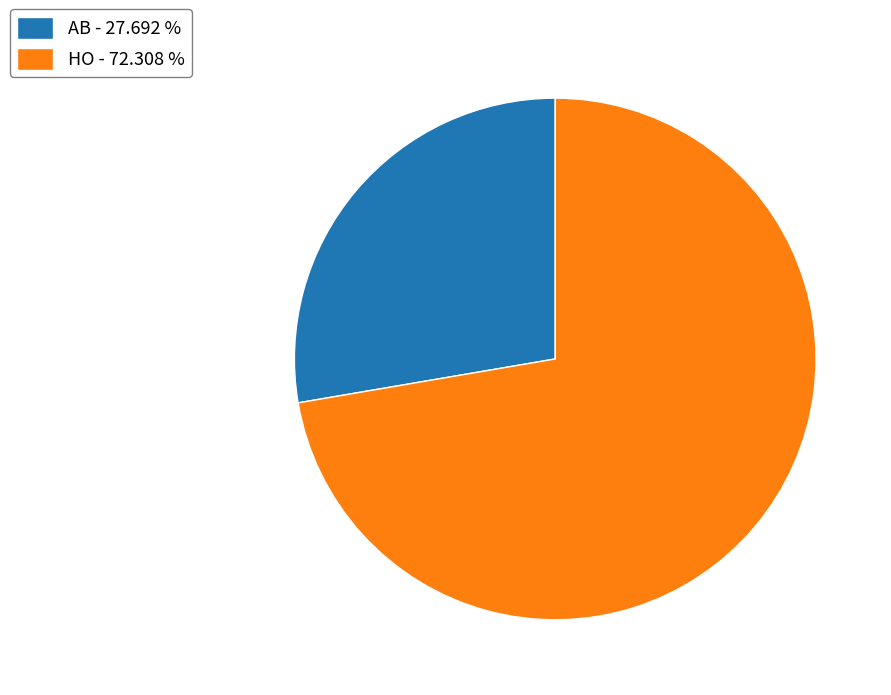

Which slice is the smallest?

AB